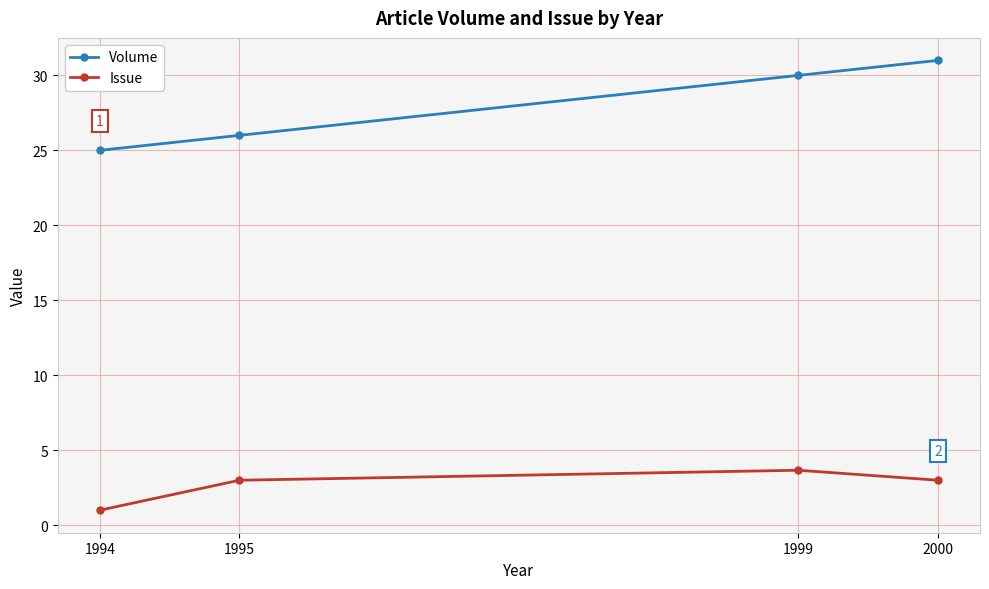

Does the chart have visible grid lines?

Yes